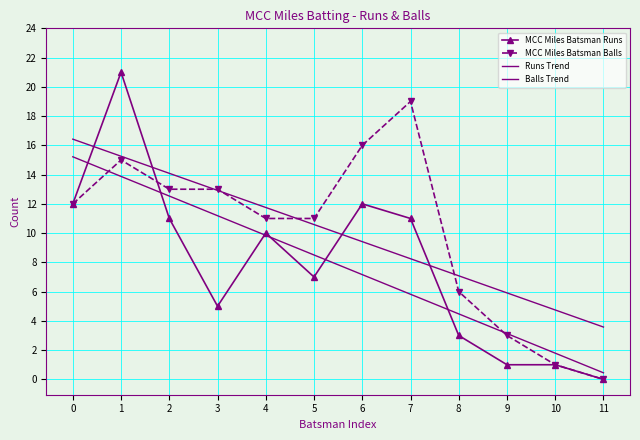

Is this an area chart (filled region under the line)?

No